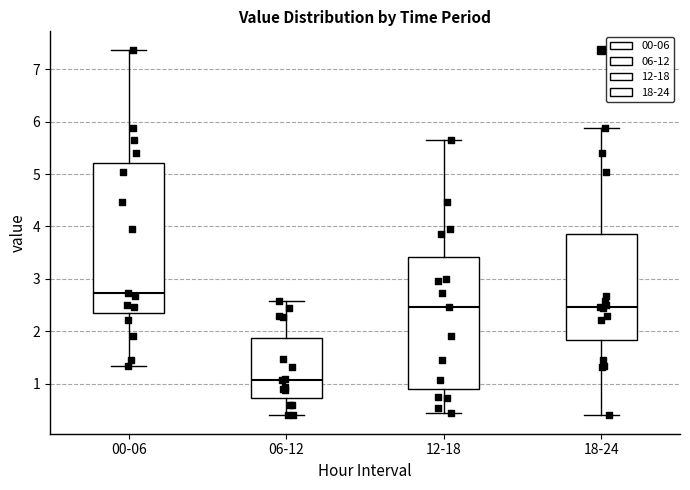

Which box's median line is the lowest?

06-12